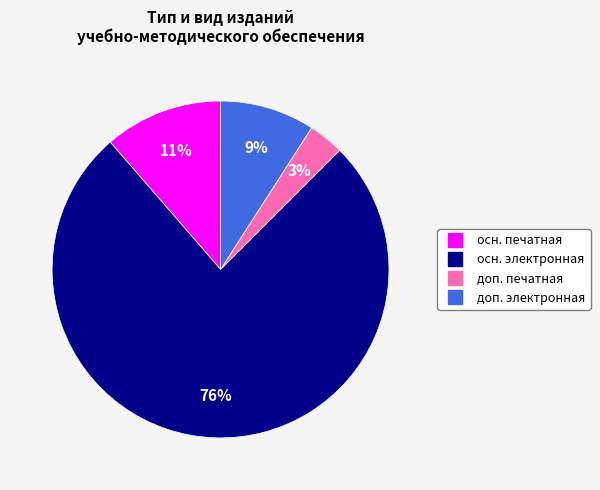

To the nearest percent, what is the average slice percentage?

25%